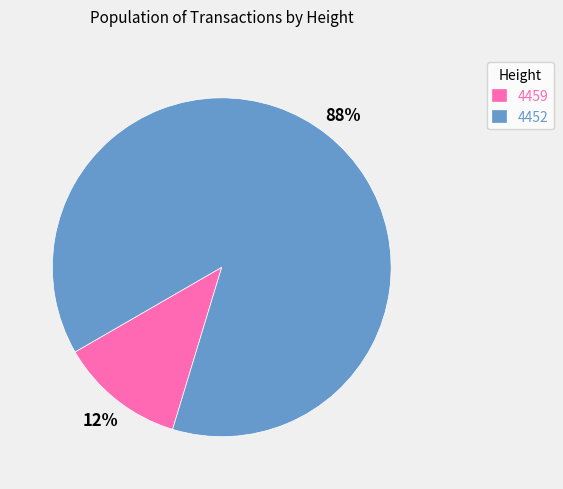

True or false: 4452 accounts for 81% of the total.

False